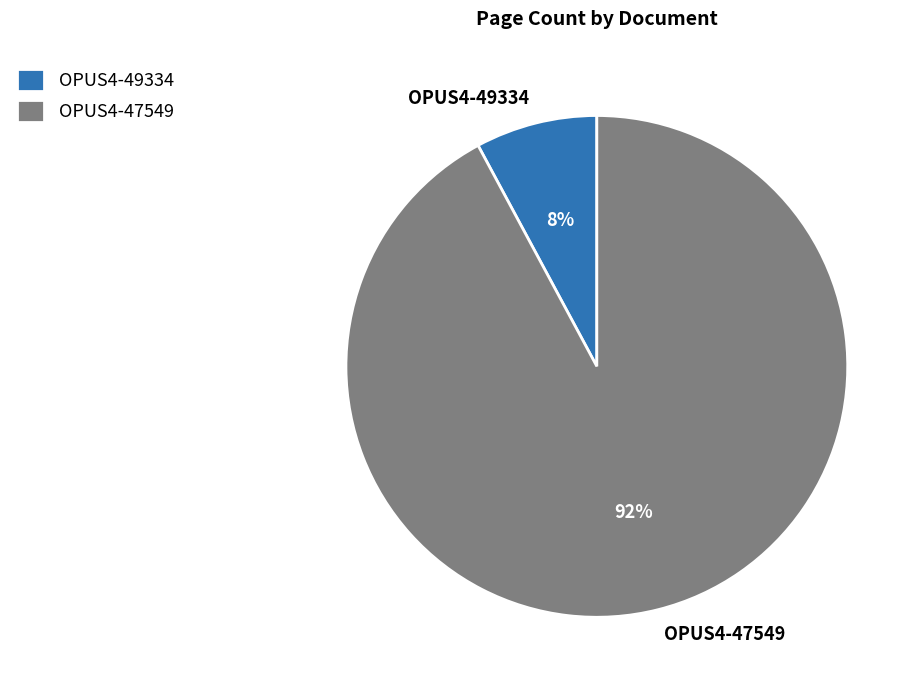

Do OPUS4-47549 and OPUS4-49334 together represent more than half of the pie?

Yes